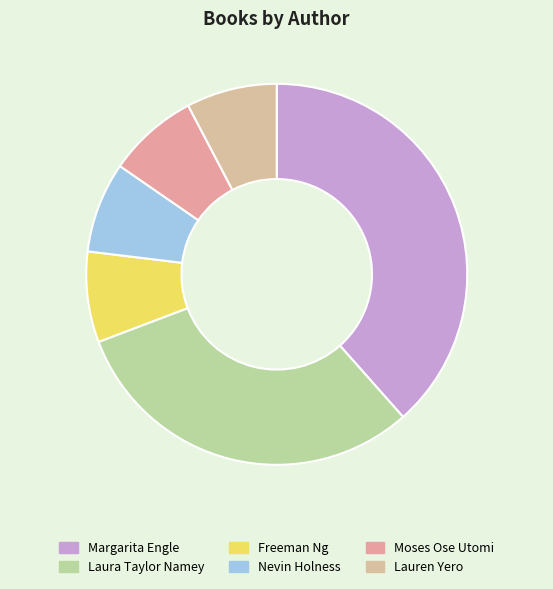

How many slices are in this pie chart?

6